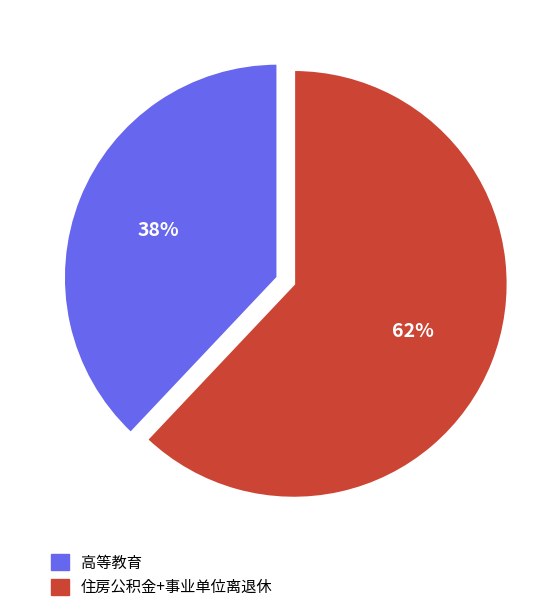

Is there a majority slice in this chart?

Yes